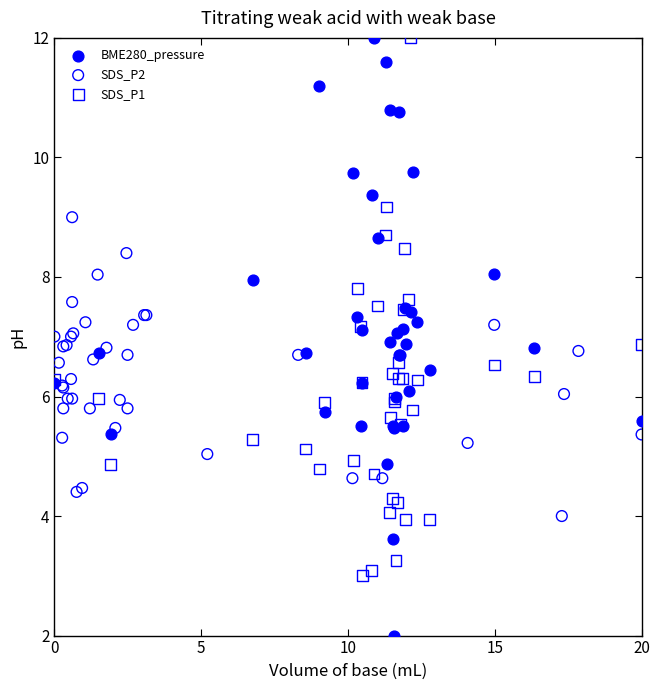

Which series reaches the minimum Y coordinate?

BME280_pressure